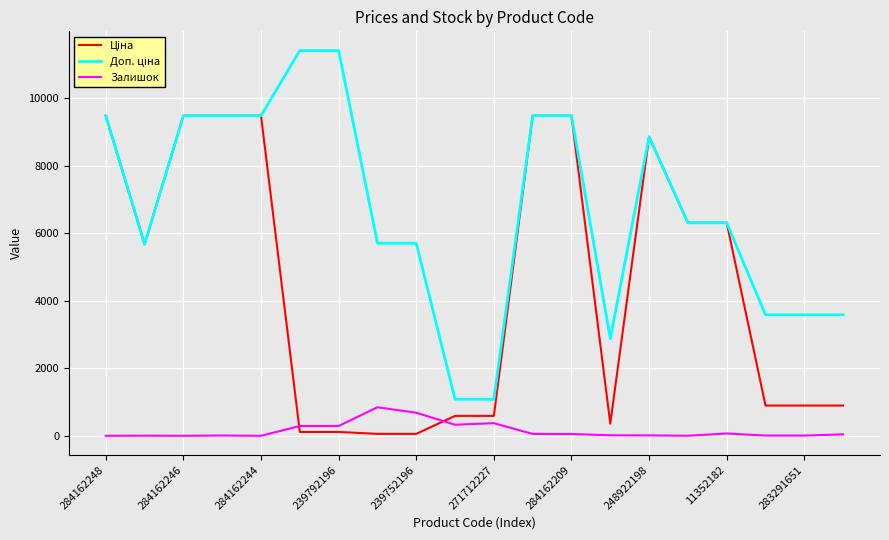

What is the highest value of the Залишок series?

845.0